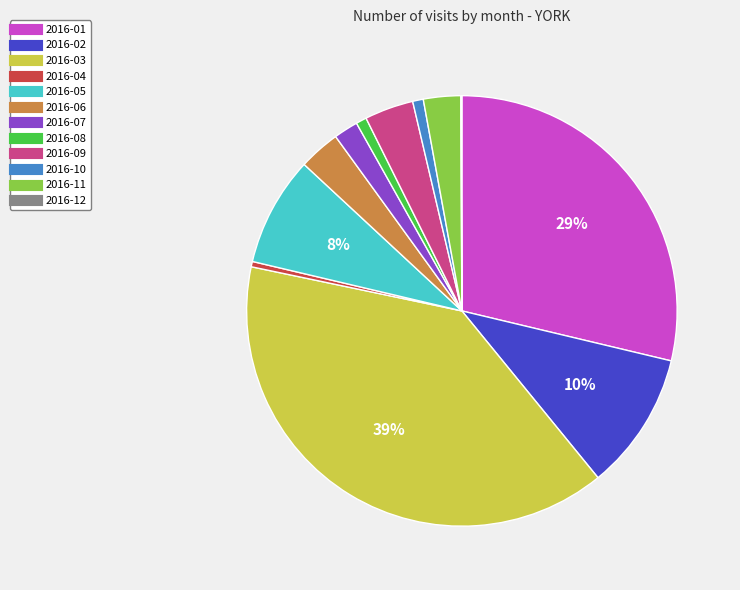

True or false: 2016-05 accounts for 8% of the total.

True